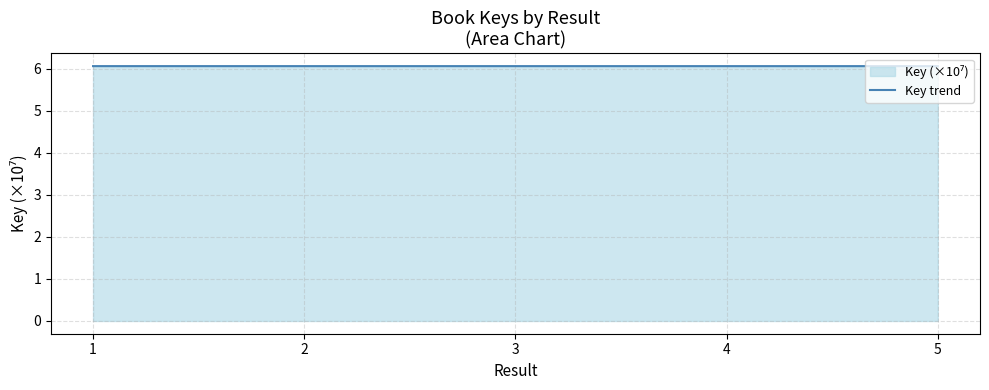

At which label is the value closest to 6?

5